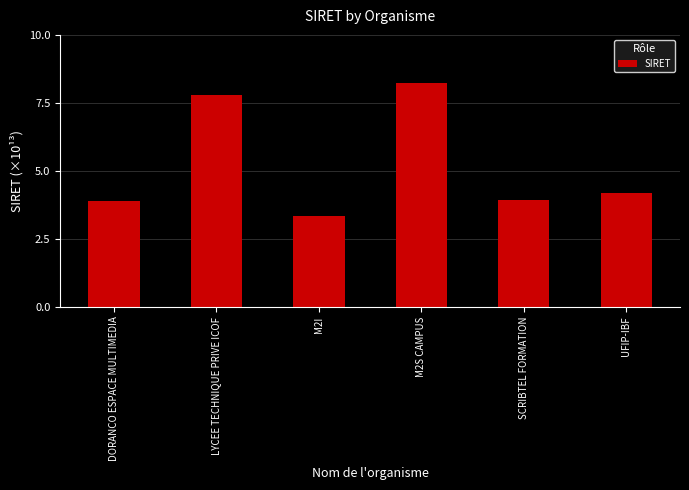

What position from the right is DORANCO ESPACE MULTIMEDIA?

6